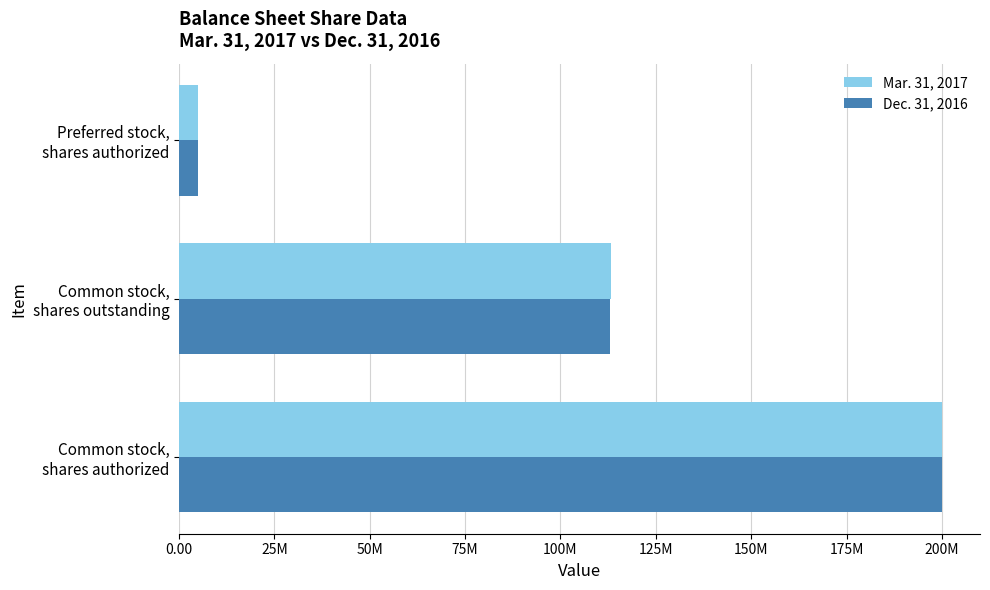

What are all the series names shown in the legend?

Mar. 31, 2017, Dec. 31, 2016